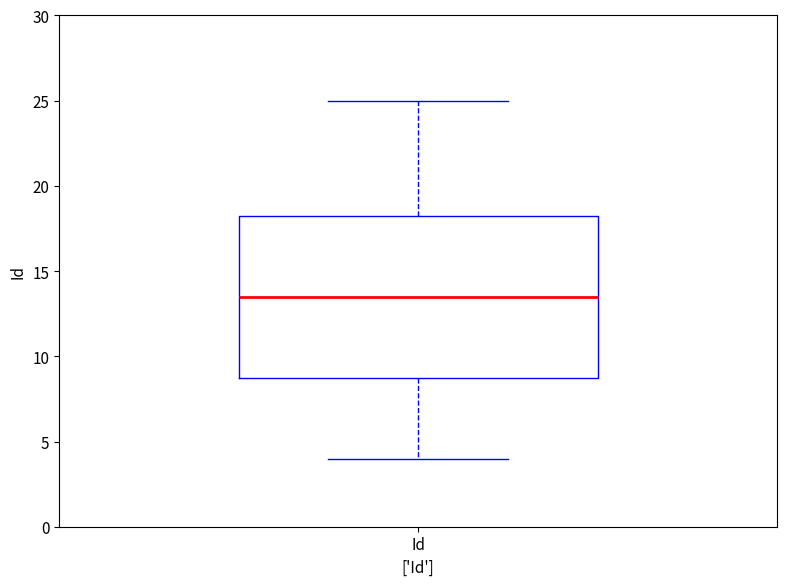

Where does the upper whisker of the box for Id end on the y-axis? The values are not printed on the chart, so give them approximately, as read against the axis.

25.0